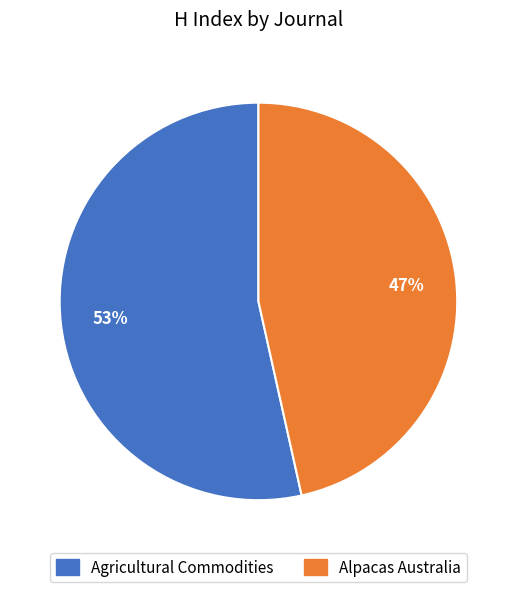

Do Agricultural Commodities and Alpacas Australia together represent more than half of the pie?

Yes